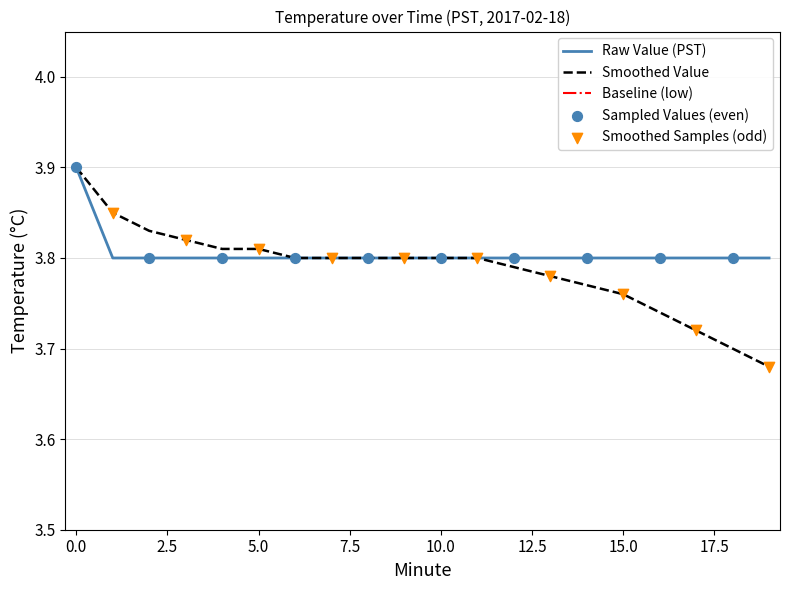

True or false: Raw Value (PST) has a value of 5.2 at 10.0.

False